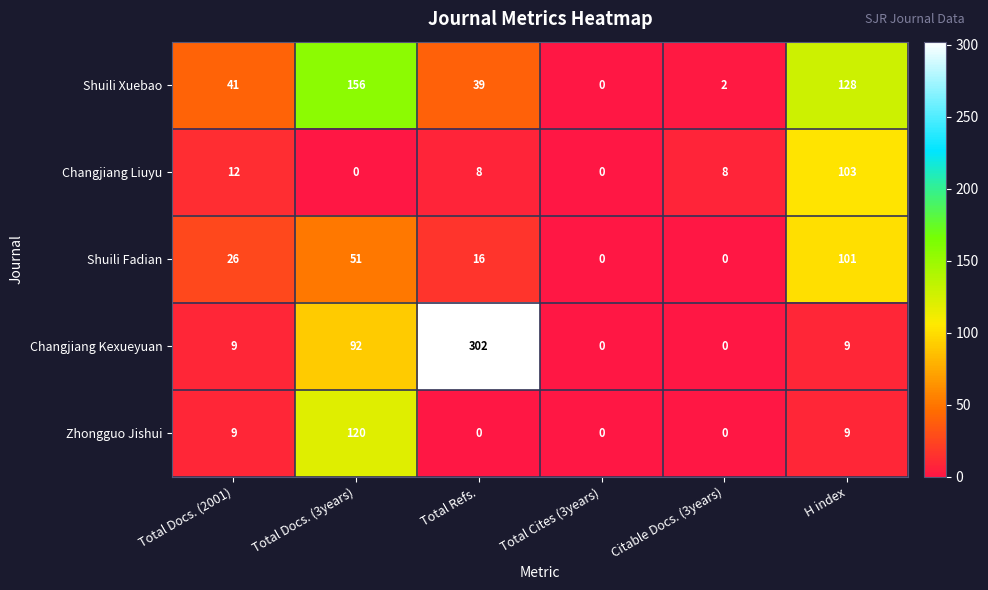

What is the average value of the Shuili Fadian series?

32